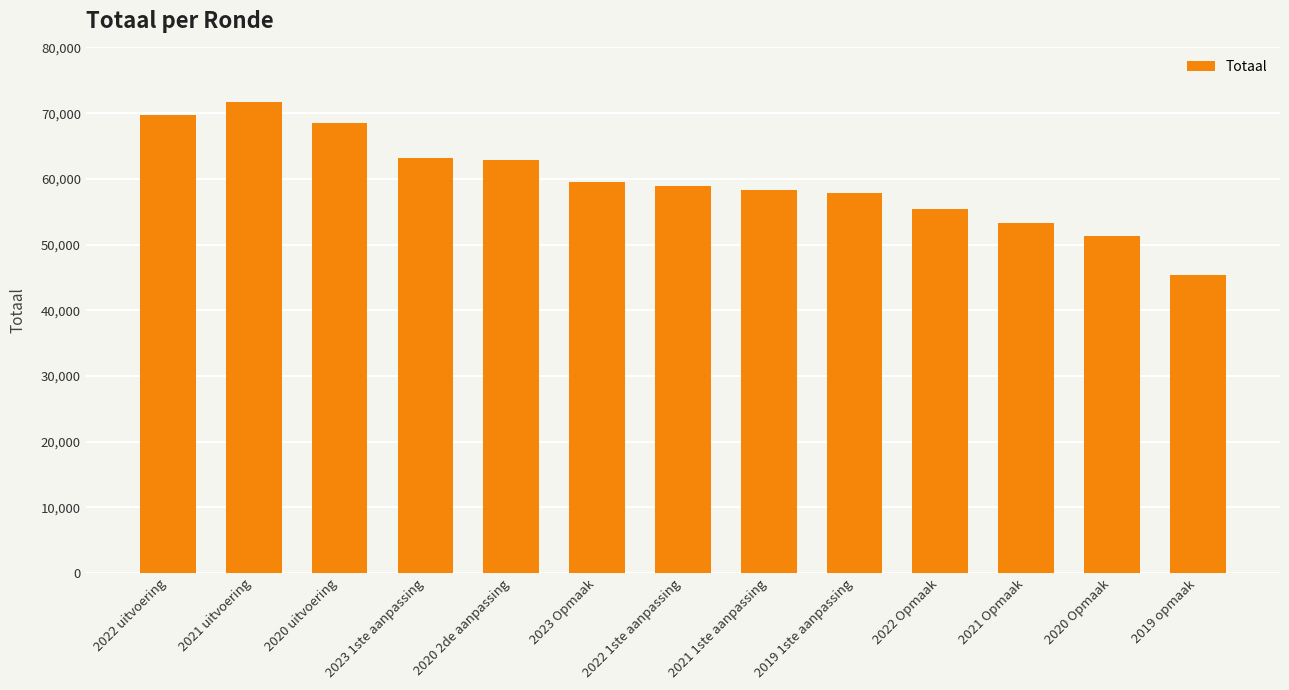

Between 2022 Opmaak and 2022 1ste aanpassing, which is larger?

2022 1ste aanpassing